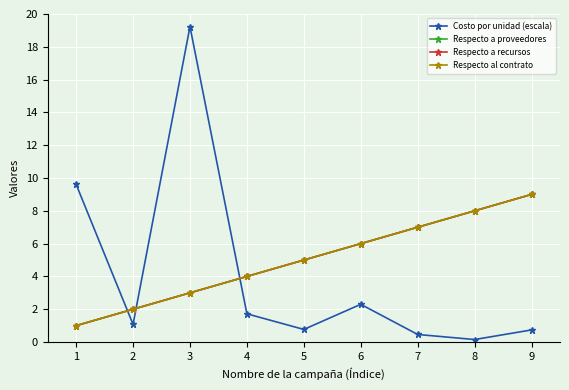

How many data points does each series have?

9